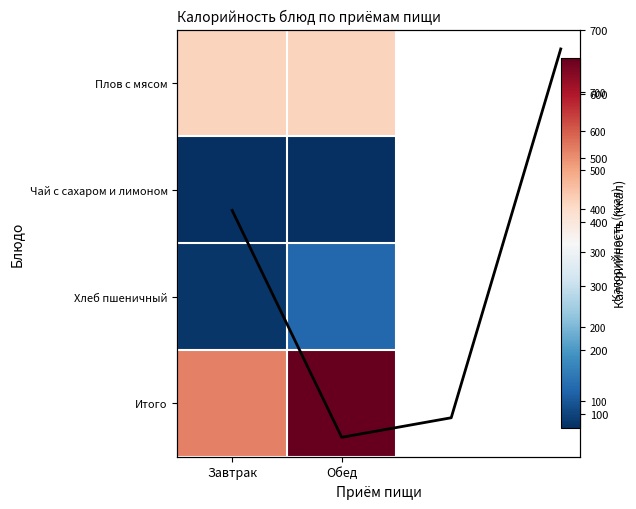

Reading left to right, extract all data points from this chart.

418.0	64.0	94.5	670.0